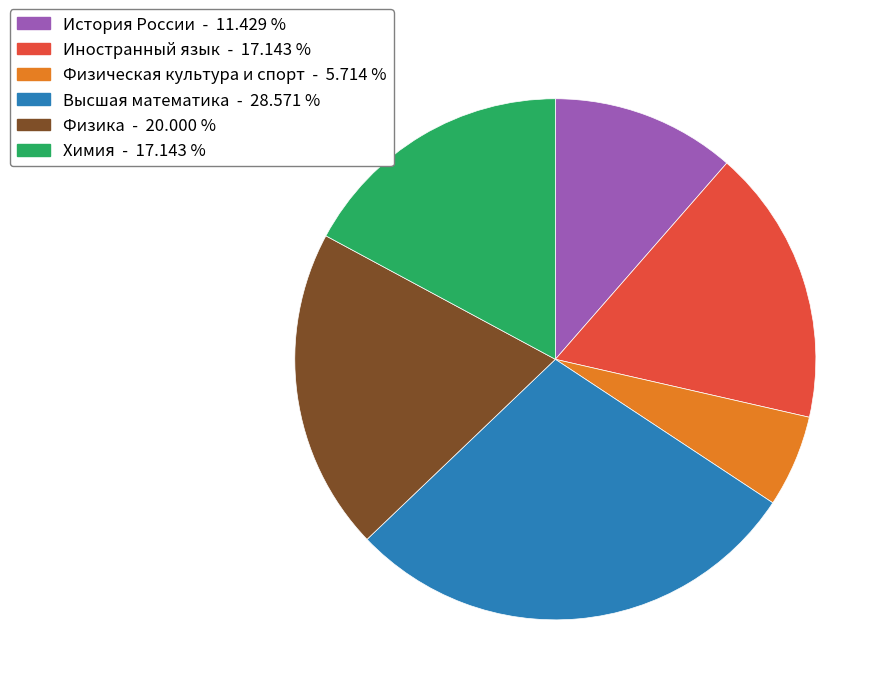

The Физика slice represents 13% of the pie. True or false?

False